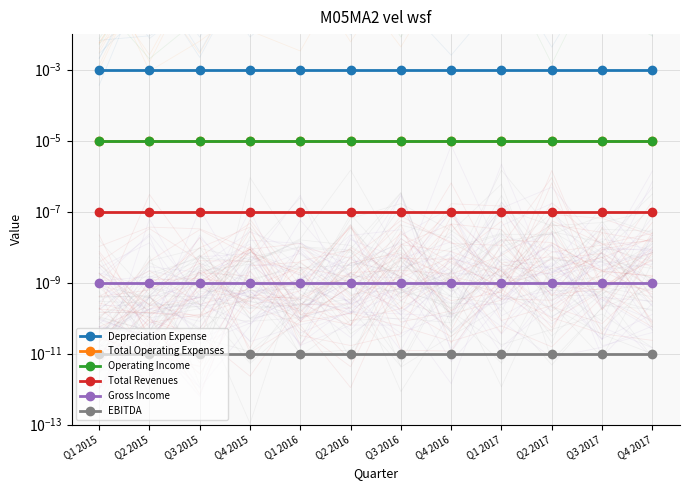

True or false: Total Operating Expenses and Operating Income intersect in this chart.

False